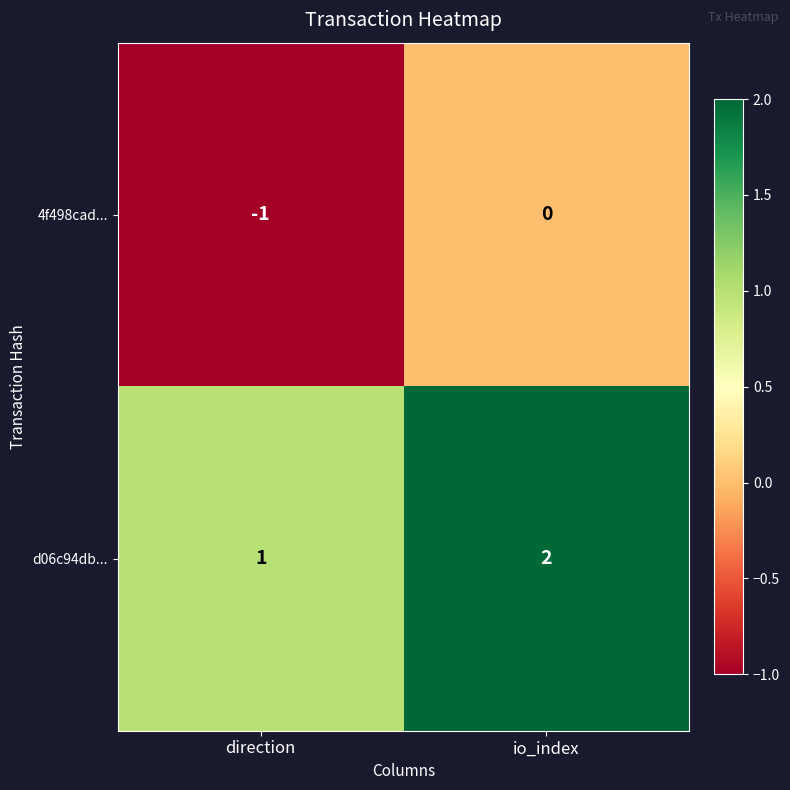

At which category is the sum across all series the highest?

io_index